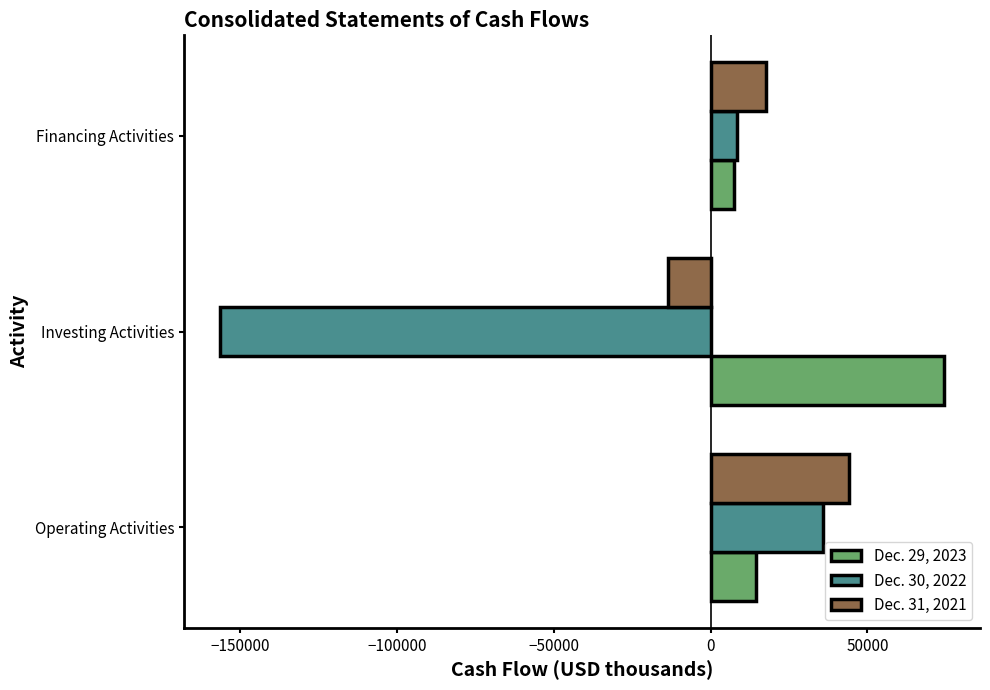

How many data points does each series have?

3